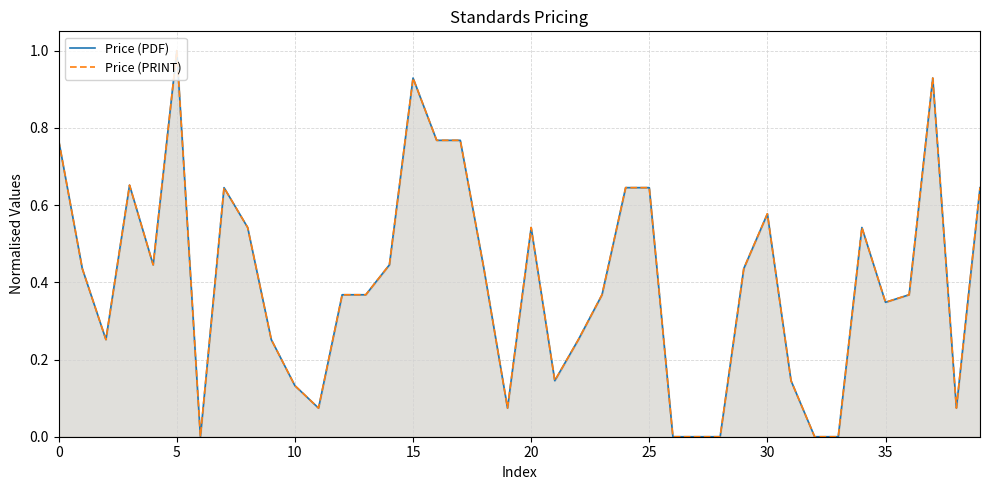

What is the value of the Price (PDF) point at the 38th from the left?

0.9